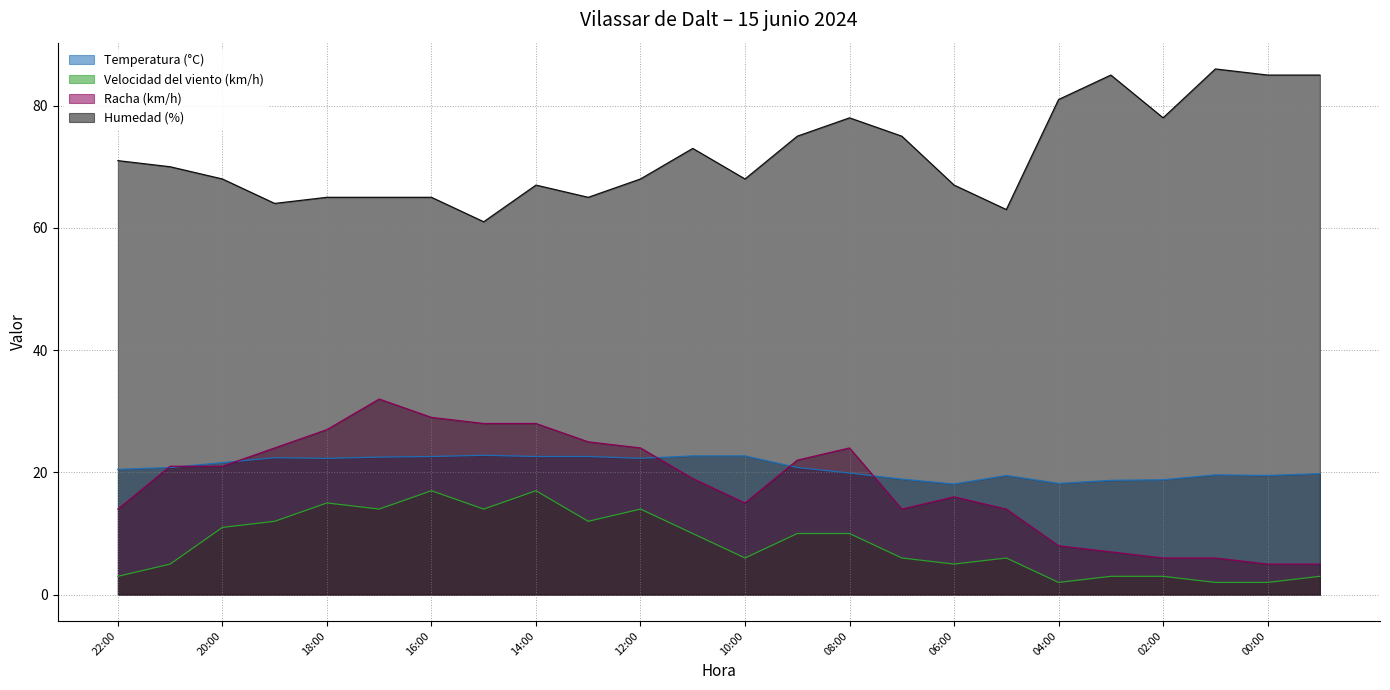

What is the difference between the Temperatura (°C) values at 13:00 and 19:00?

0.2